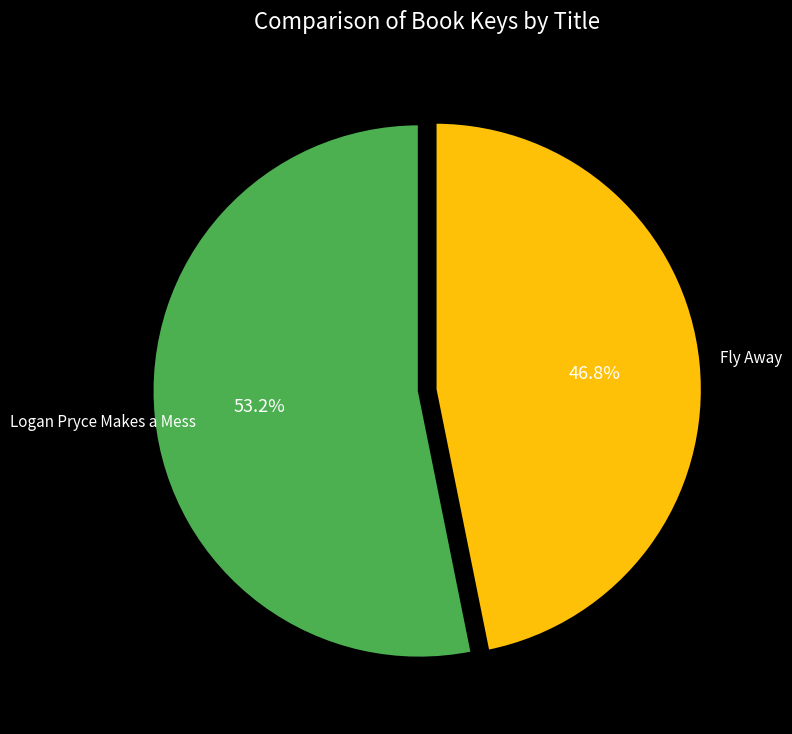

Is there a majority slice in this chart?

Yes